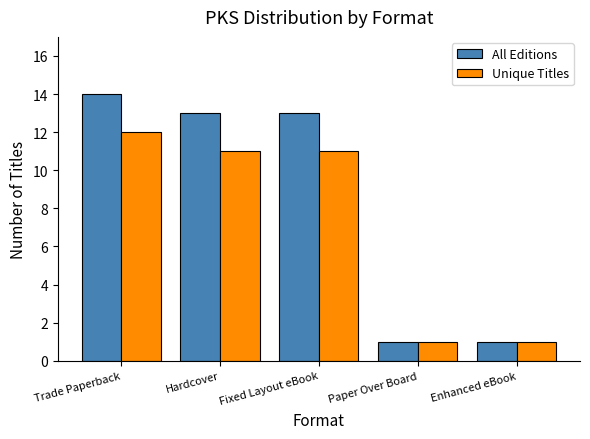

Which series has the largest total across all categories?

All Editions